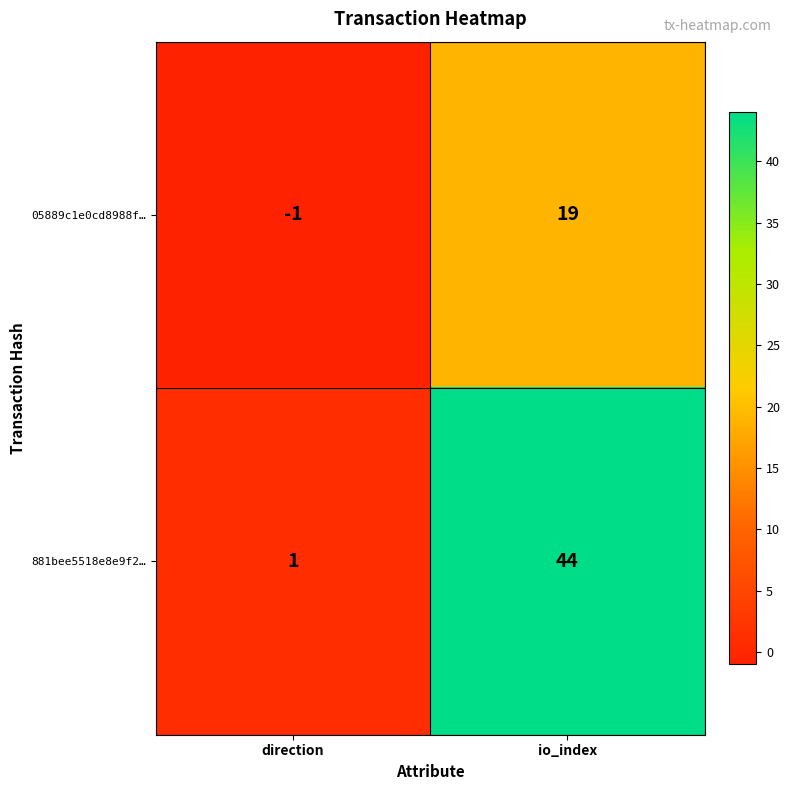

The 05889c1e0cd8988f… series shows 0 at direction. True or false?

False